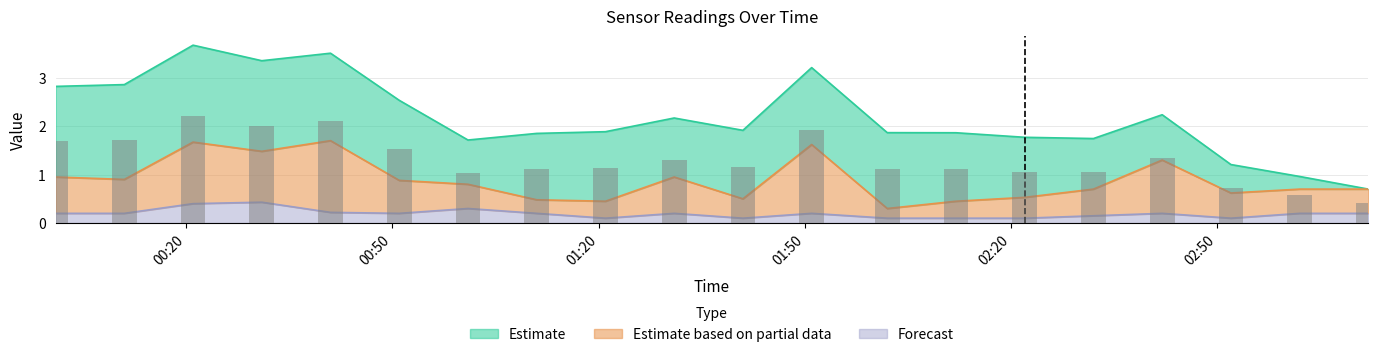

What position from the right is 2024/02/04 02:12?

7